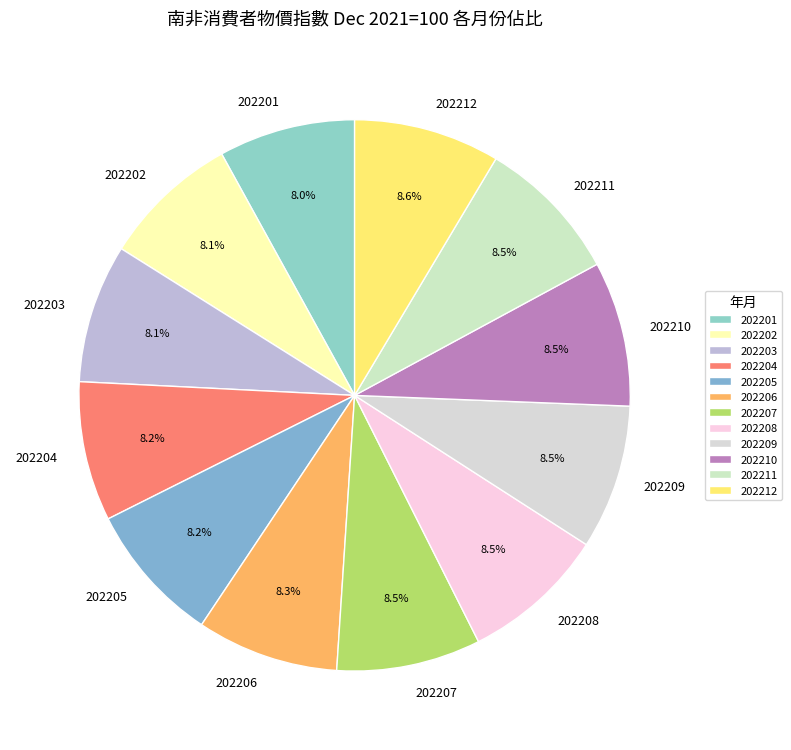

To the nearest percent, what percentage of the pie is 202201?

8%